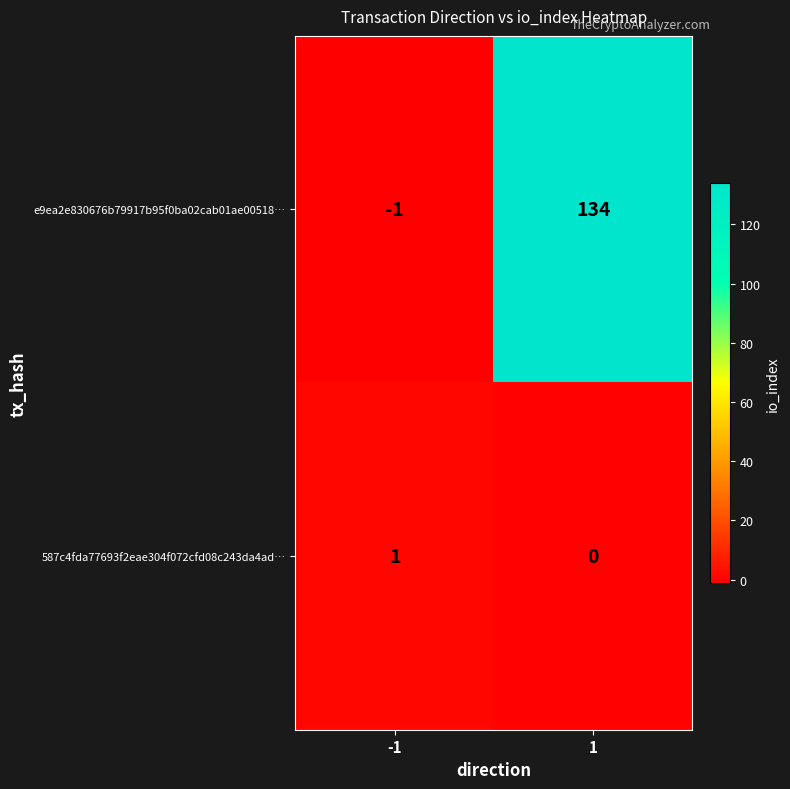

What is the greatest value displayed?

134